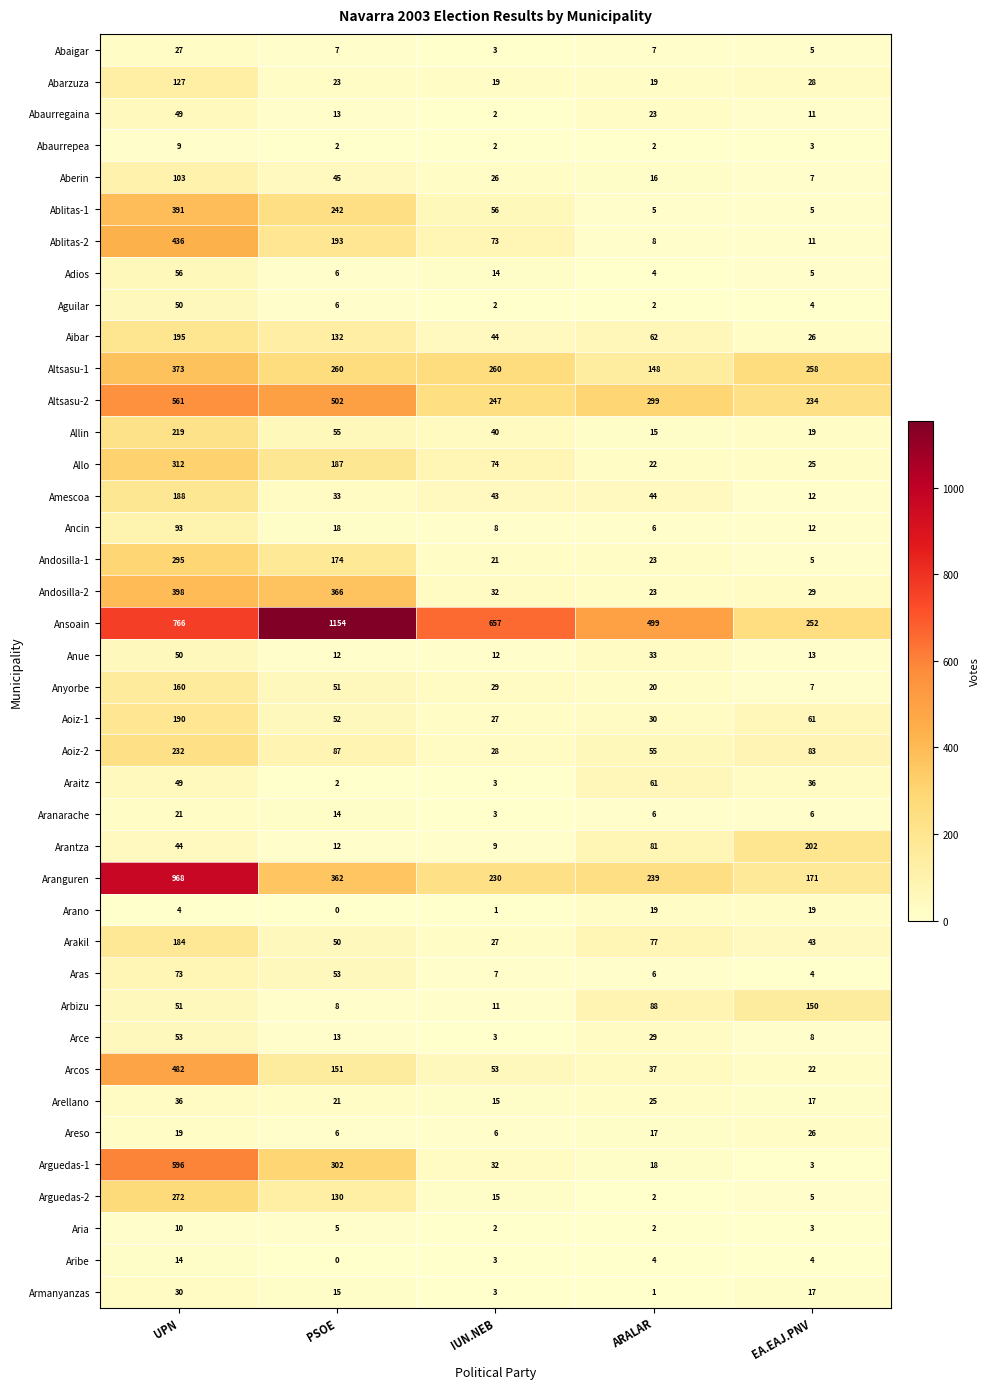

List the labels in order of Arakil value, smallest first.

IUN.NEB, EA.EAJ.PNV, PSOE, ARALAR, UPN